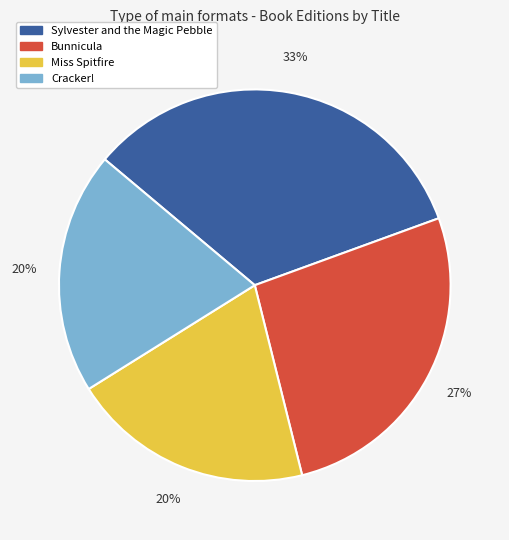

What percentage is the Sylvester and the Magic Pebble slice, to the nearest percent?

33%